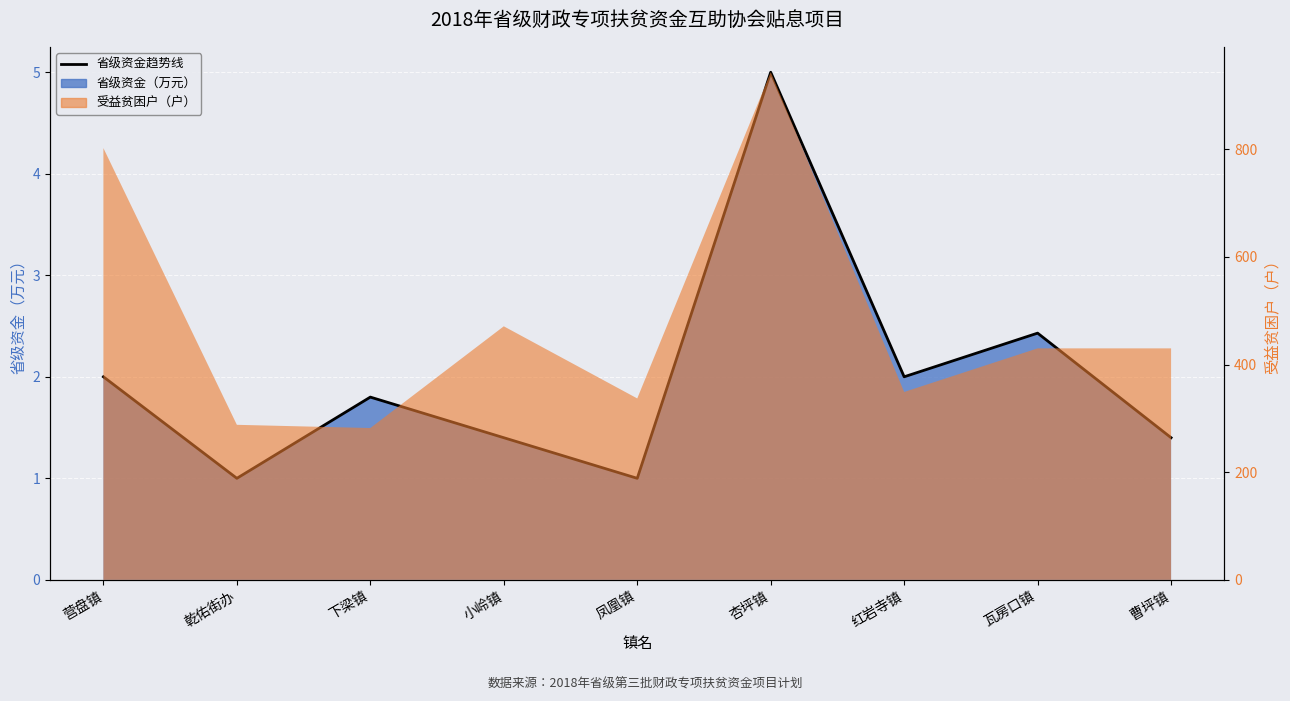

Where is the first local minimum?

乾佑街办